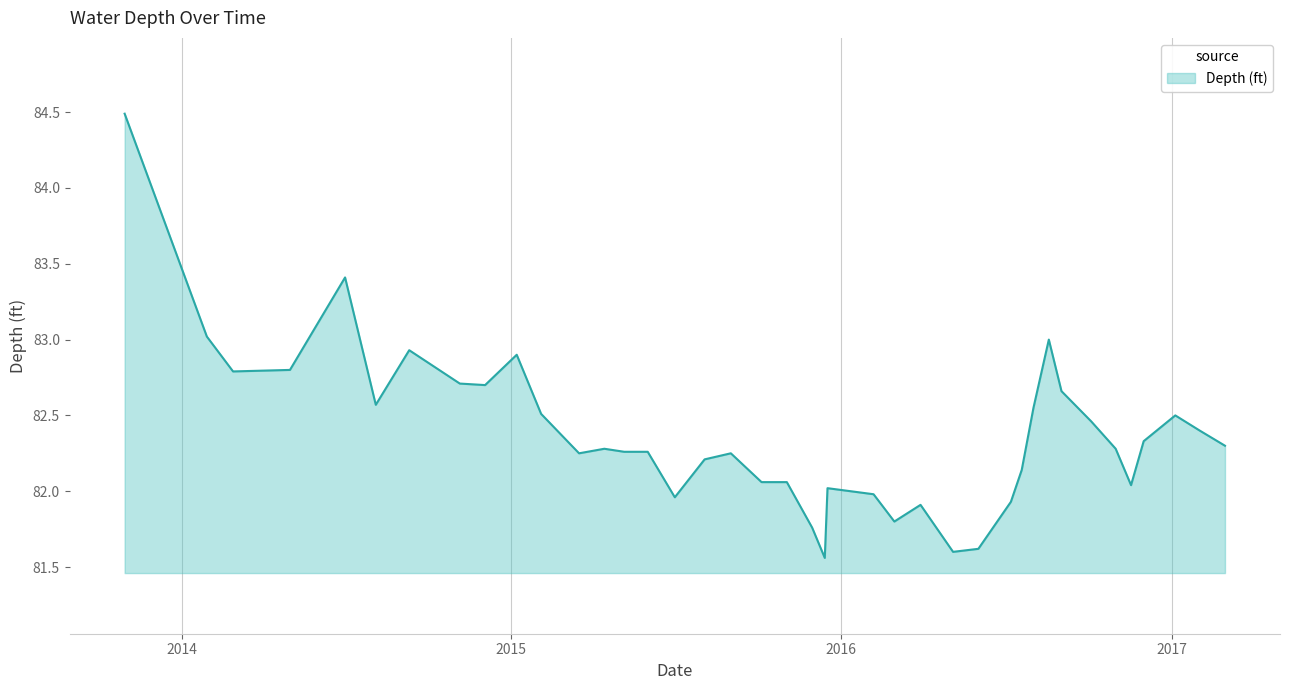

What is the maximum value shown in the chart?

84.5